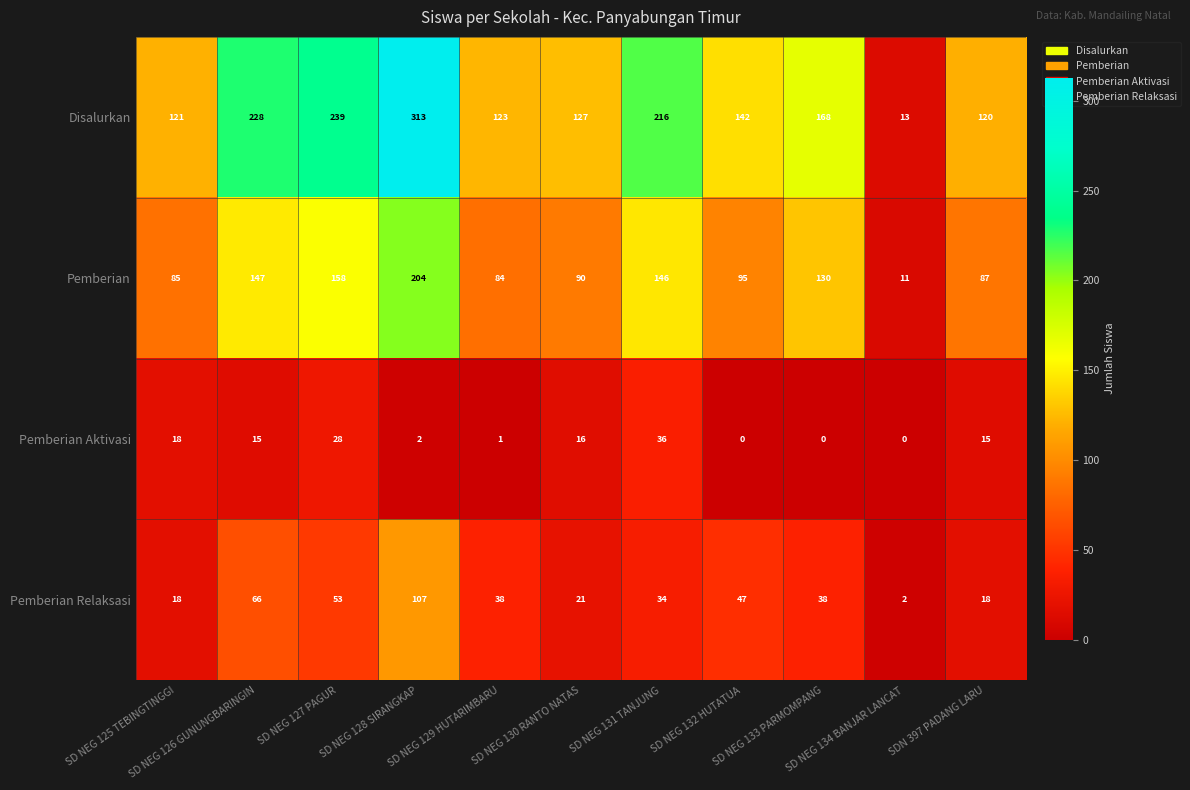

How many data points in Disalurkan are less than 142?

5